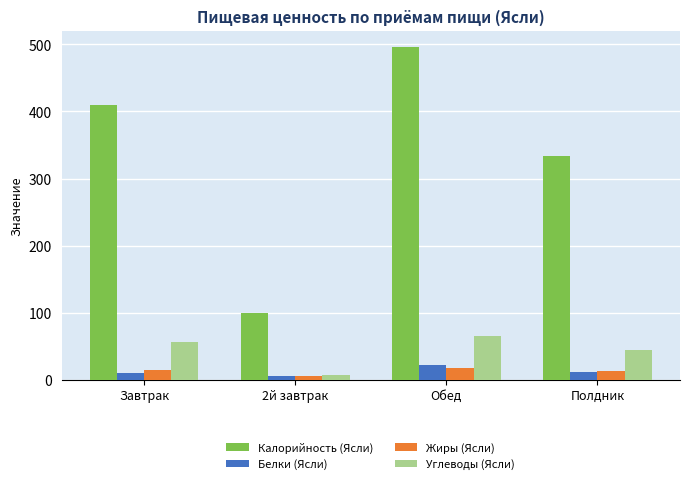

At which label does Жиры (Ясли) reach its minimum?

2й завтрак